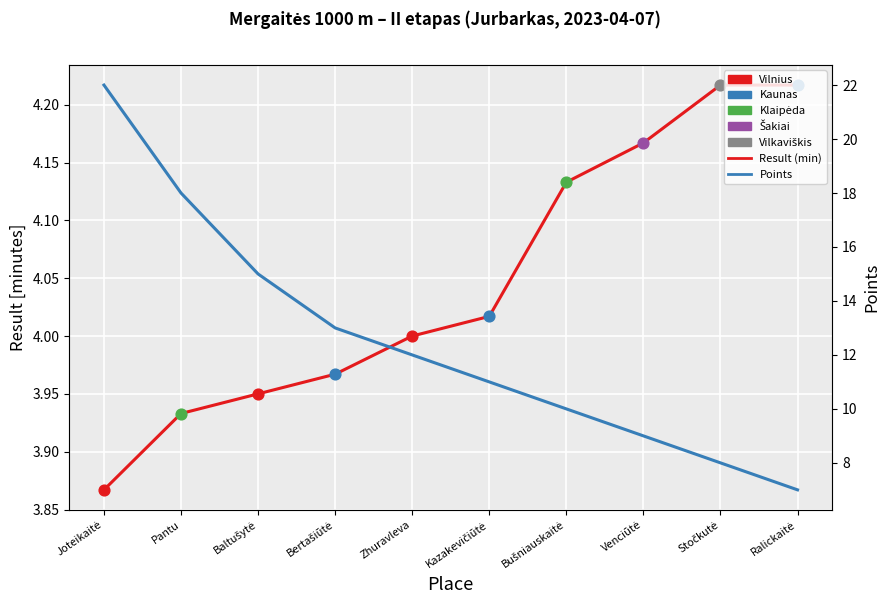

At how many categories does at least one series exceed 16?

2